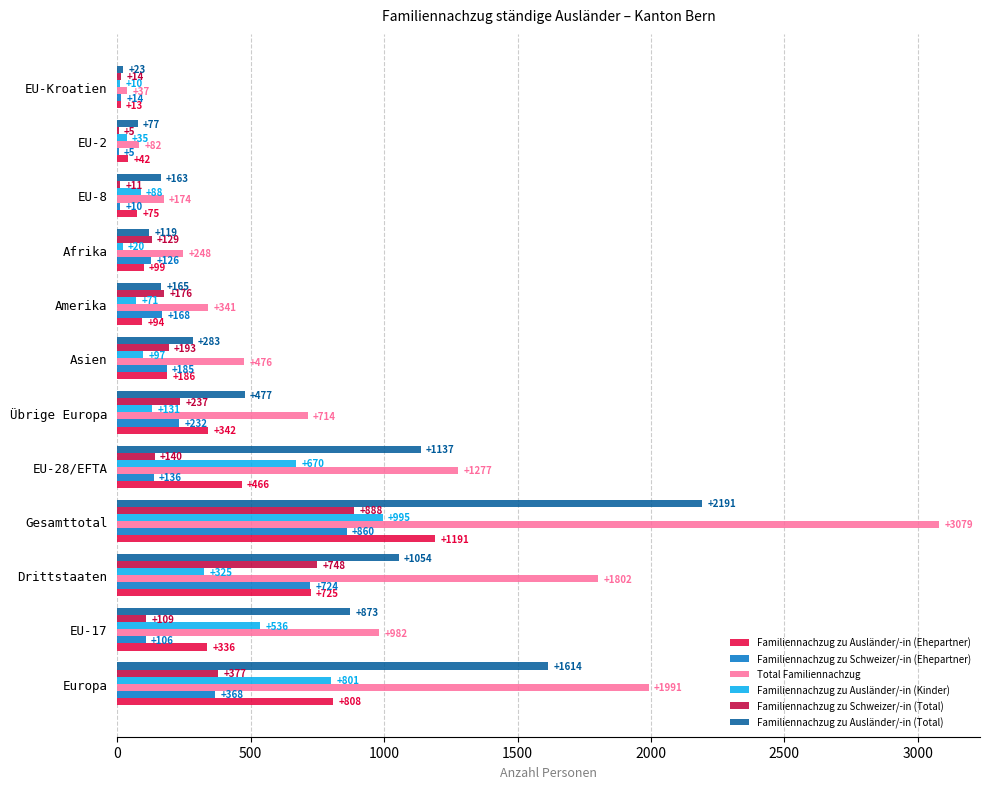

What is the sum of the Familiennachzug zu Ausländer/-in (Ehepartner) values at EU-8 and Afrika?

174